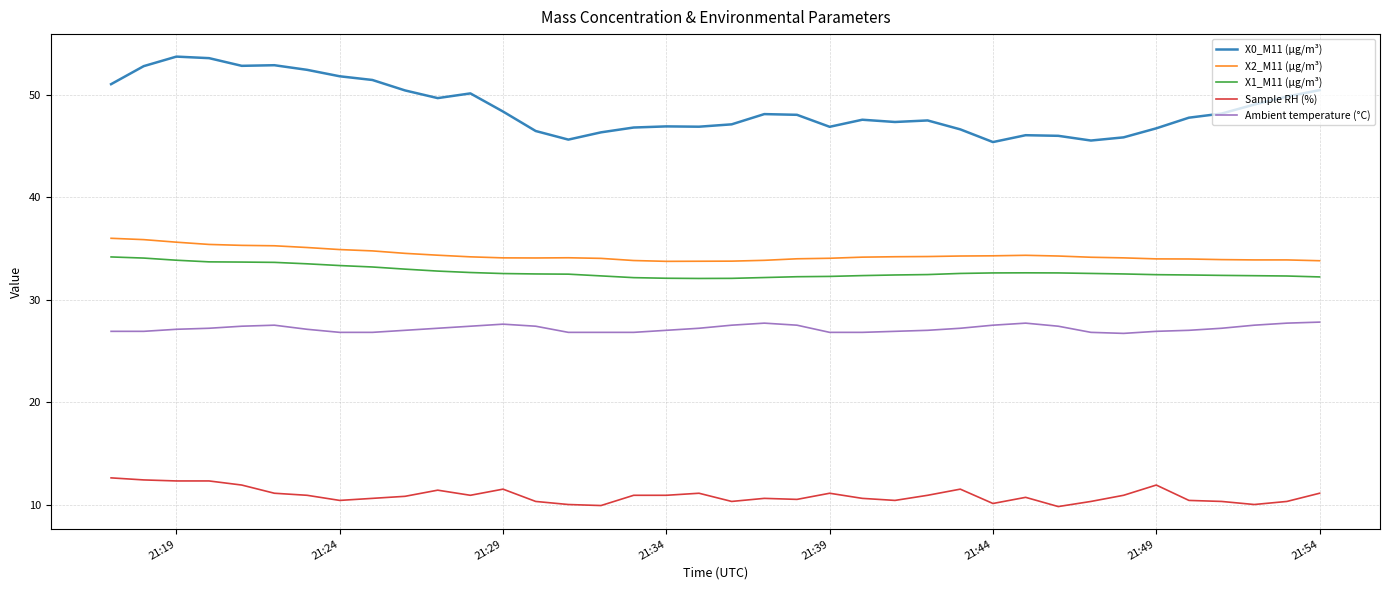

True or false: X0_M11 (μg/m³) and X1_M11 (μg/m³) intersect in this chart.

False